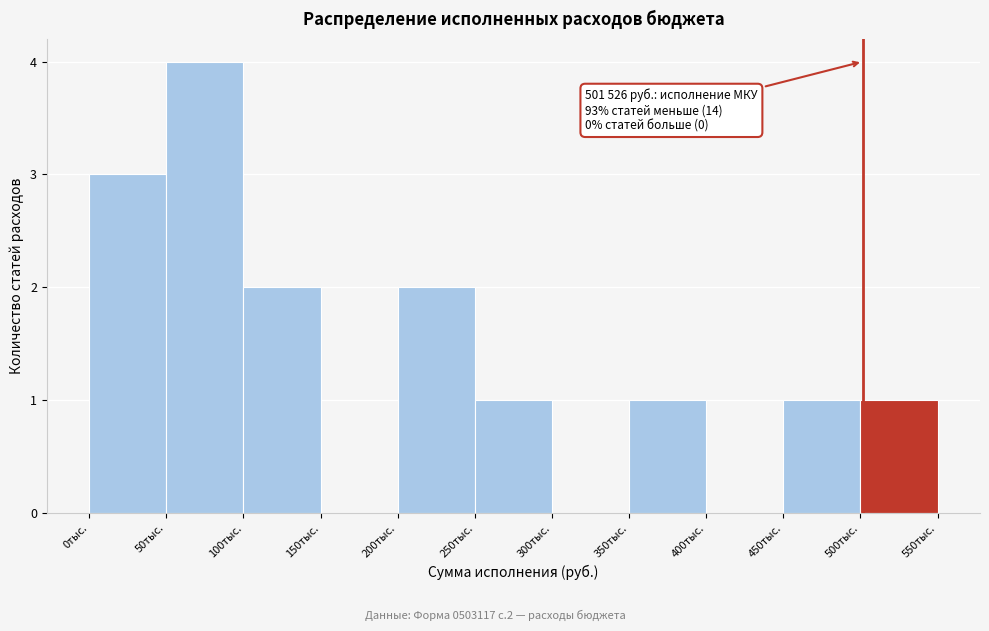

Reading left to right, transcribe all the data shown in this chart.

0тыс.=3	50тыс.=4	100тыс.=2	150тыс.=0	200тыс.=2	250тыс.=1	300тыс.=0	350тыс.=1	400тыс.=0	450тыс.=1	500тыс.=1